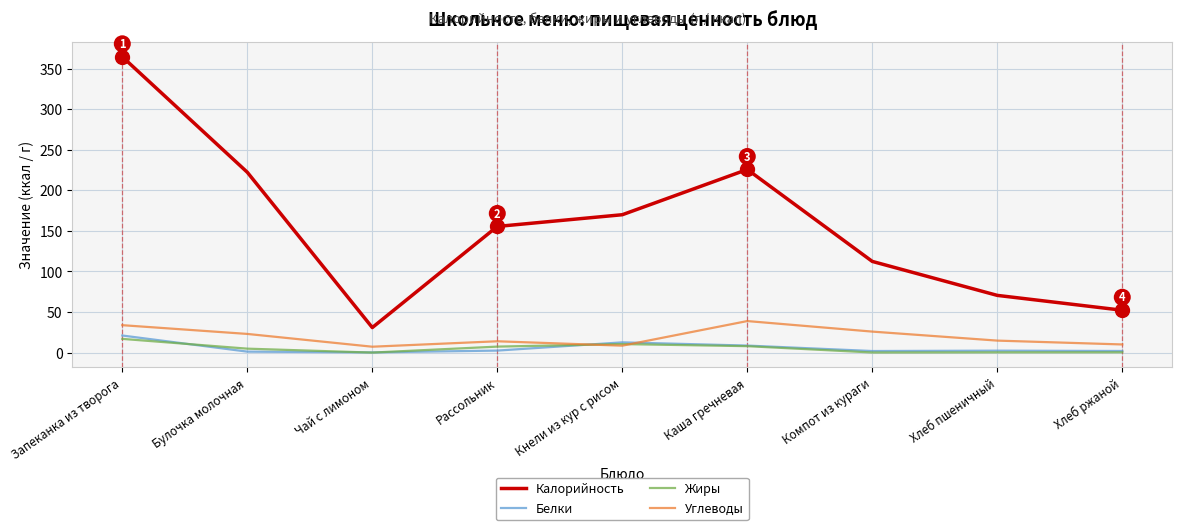

Which series has the largest range (max minus min)?

Калорийность